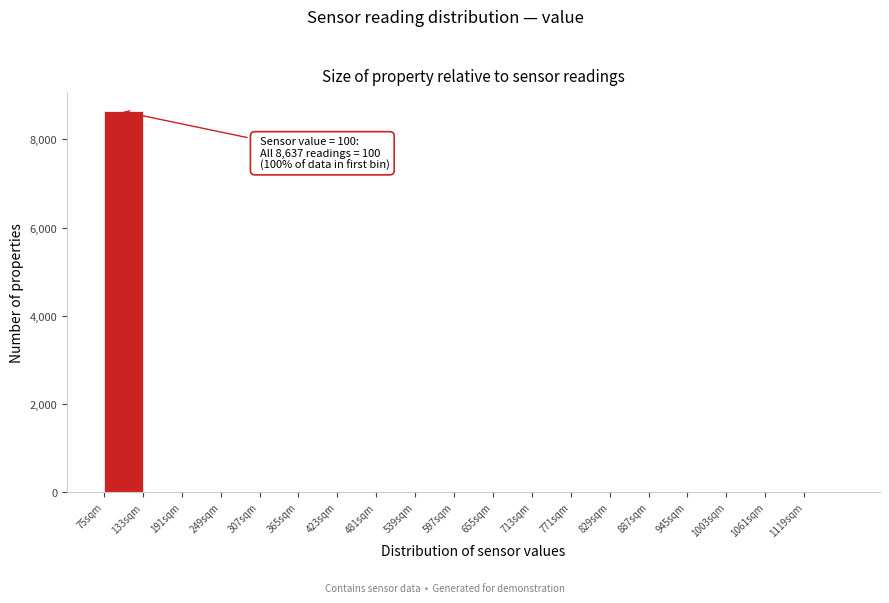

Over which range of the x-axis is the bar tallest?

75 to 133